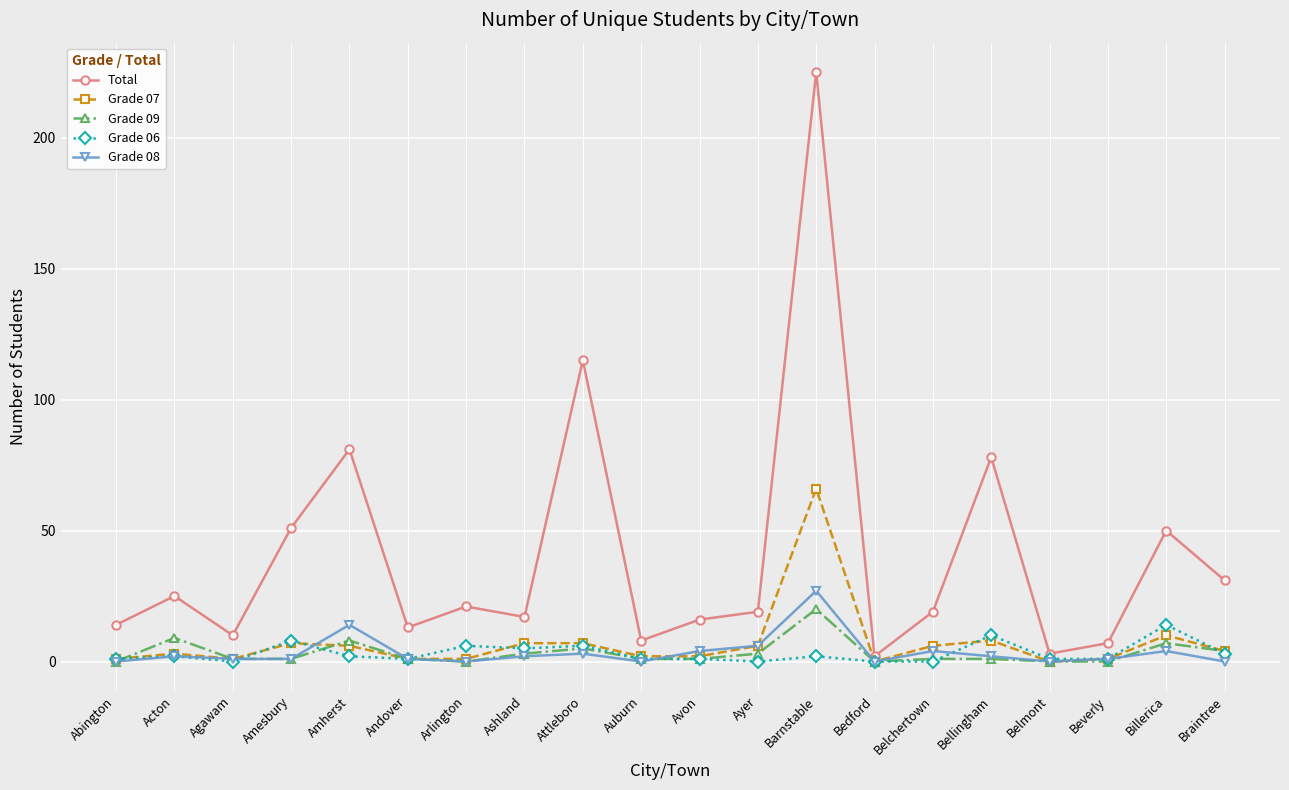

Where is the first local minimum for Grade 06?

Agawam